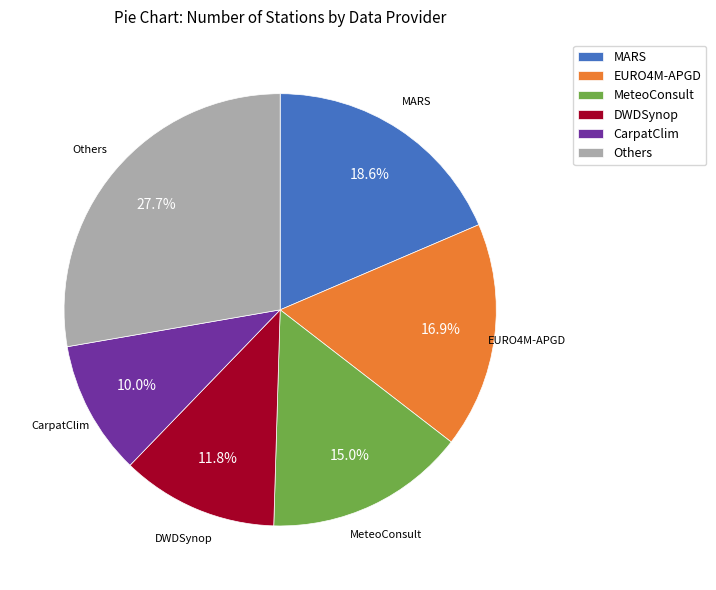

Approximately how many times larger is the value at Others compared to MeteoConsult?

1.8